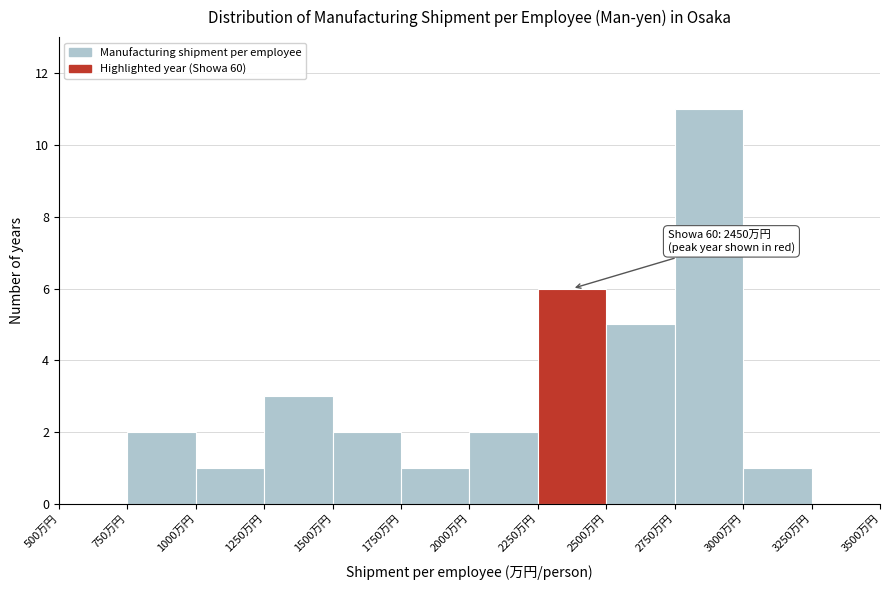

Over which range of the x-axis is the bar tallest?

2750 to 3000